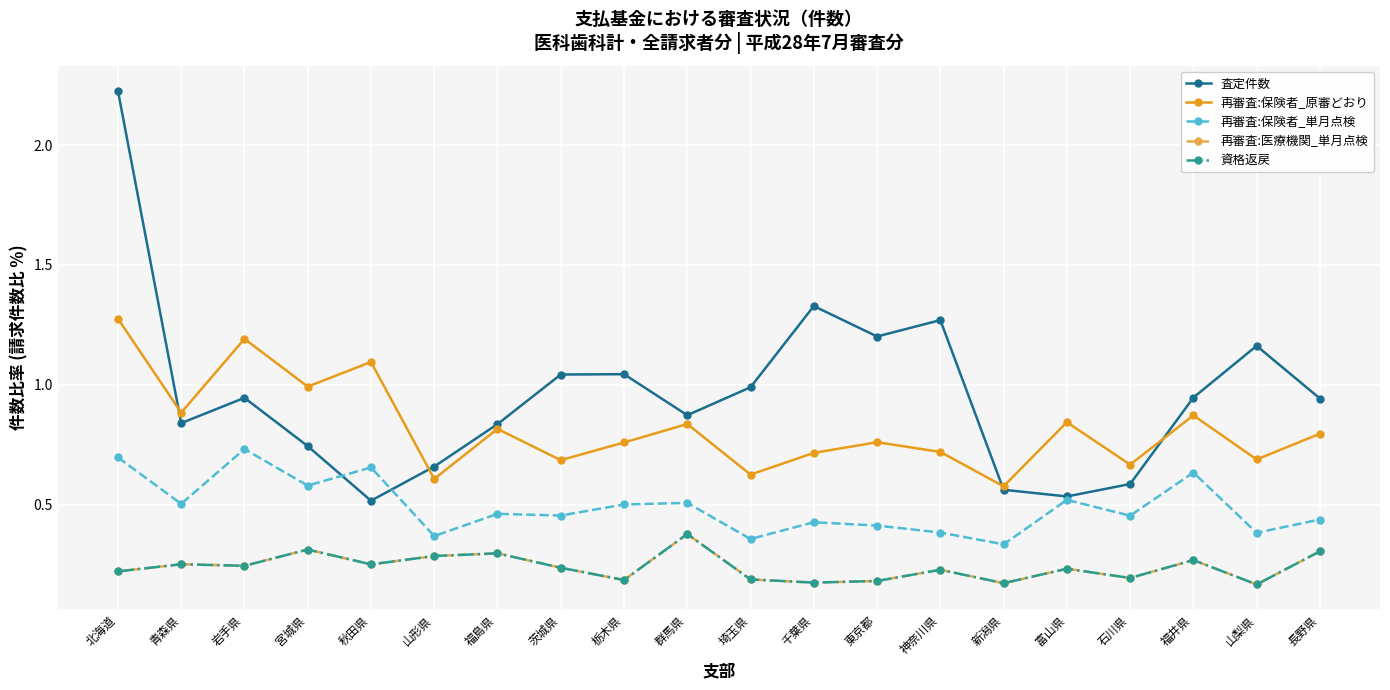

Is this an area chart (filled region under the line)?

No